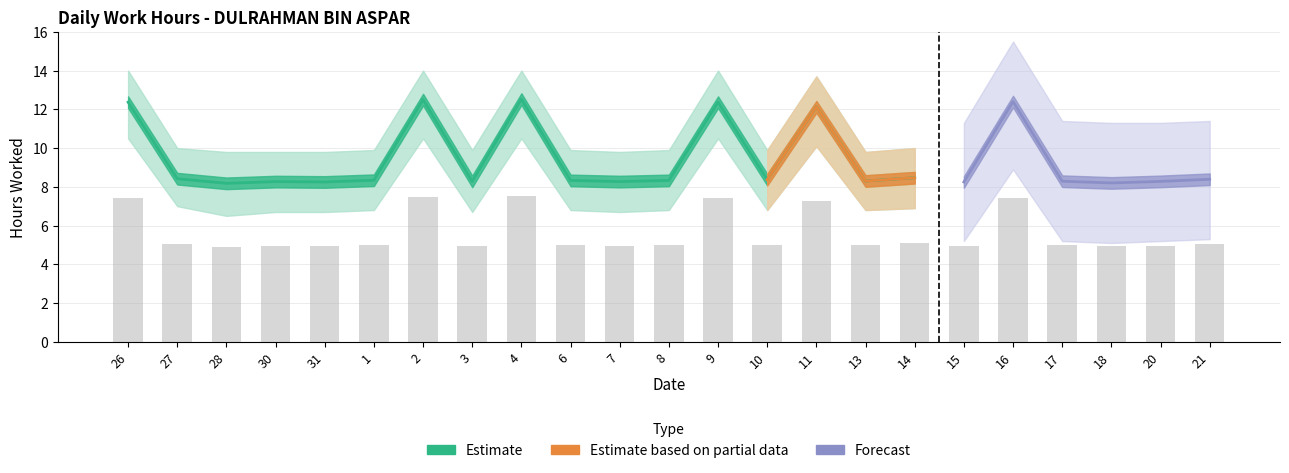

Is the value of Low (Hours) at 27 greater than the value of Upper Band at 4?

No